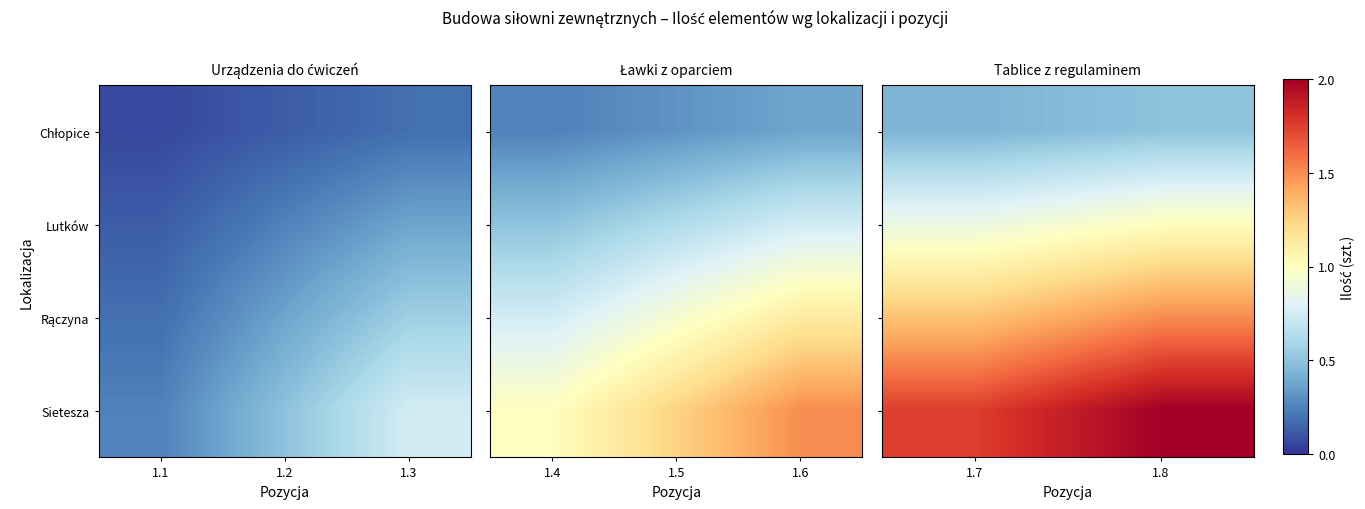

What is the sum of the Lutków values at 1.8 and 1.7?

1.9